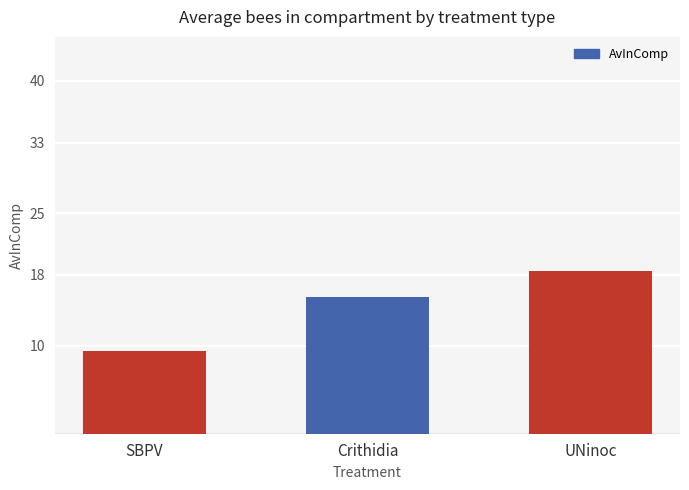

What is the label of the 2nd bar from the right?

Crithidia